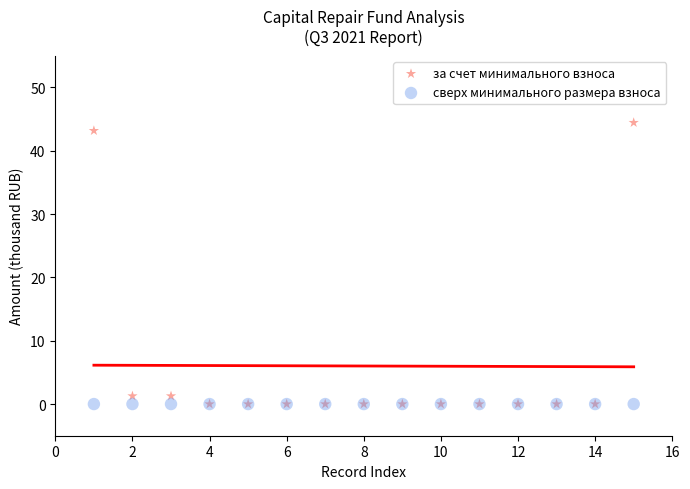

What are all the series names shown in the legend?

за счет минимального взноса, сверх минимального размера взноса